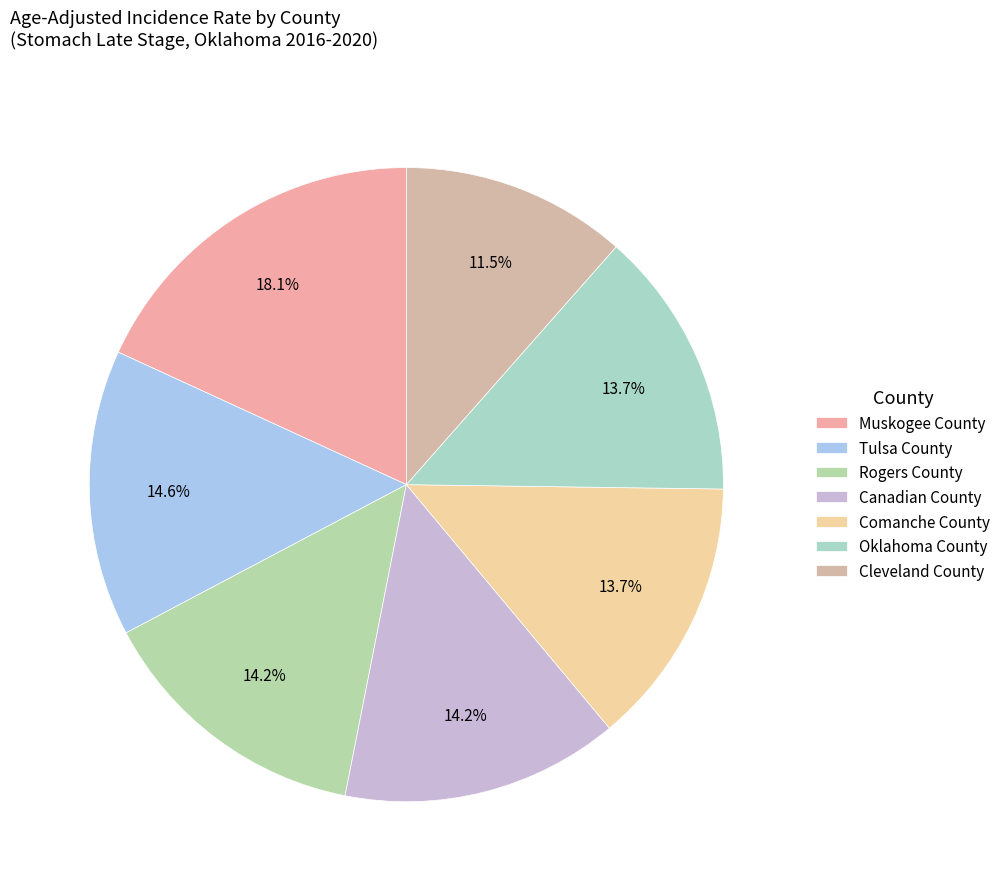

To the nearest percent, what is the combined percentage of Rogers County and Muskogee County?

32%